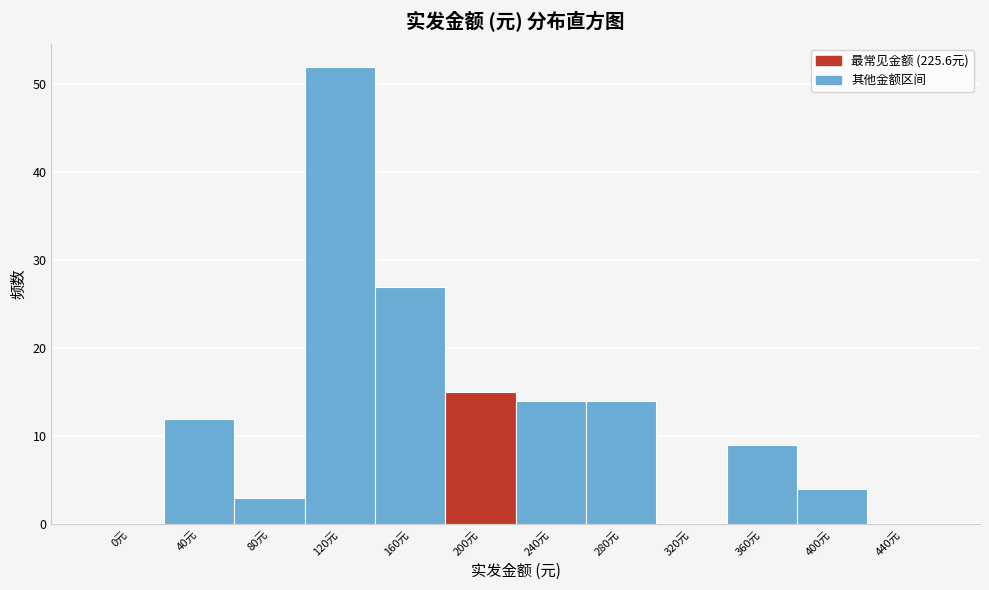

Reading right to left, transcribe all the data shown in this chart.

440元=0	400元=4	360元=9	320元=0	280元=14	240元=14	200元=15	160元=27	120元=52	80元=3	40元=12	0元=0